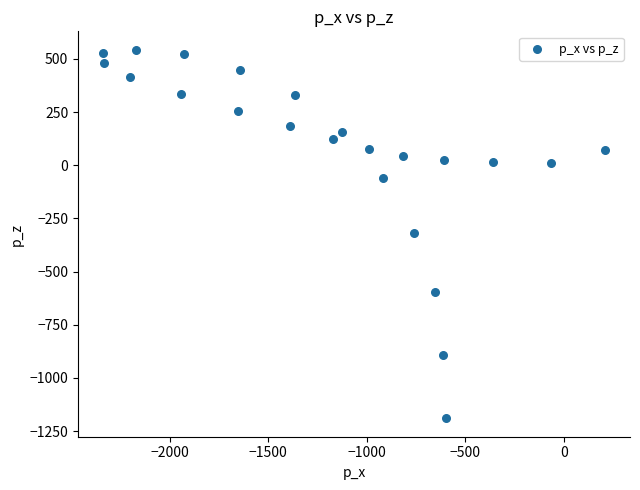

What is the range of X values (max minus min)?

2547.0